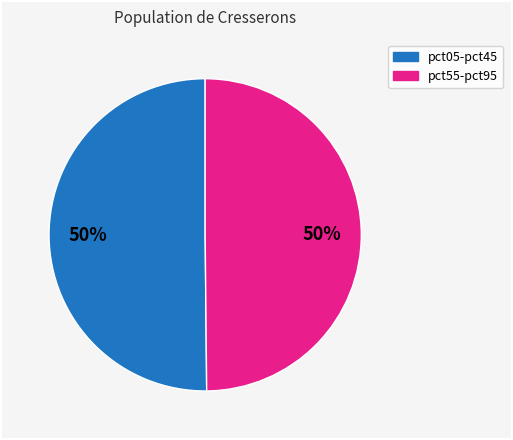

How many segments does this pie chart have?

2